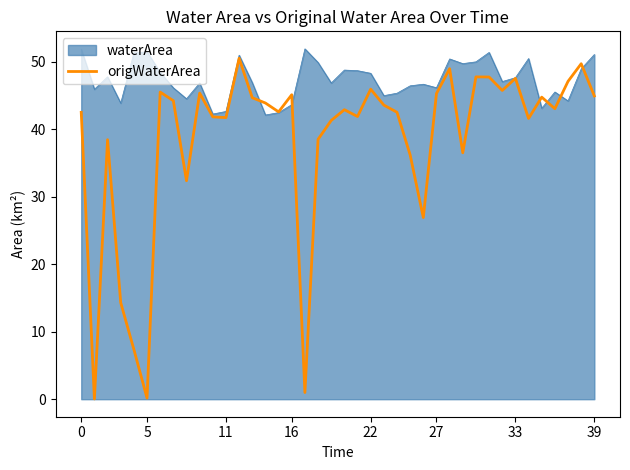

Which series has the largest range (max minus min)?

origWaterArea